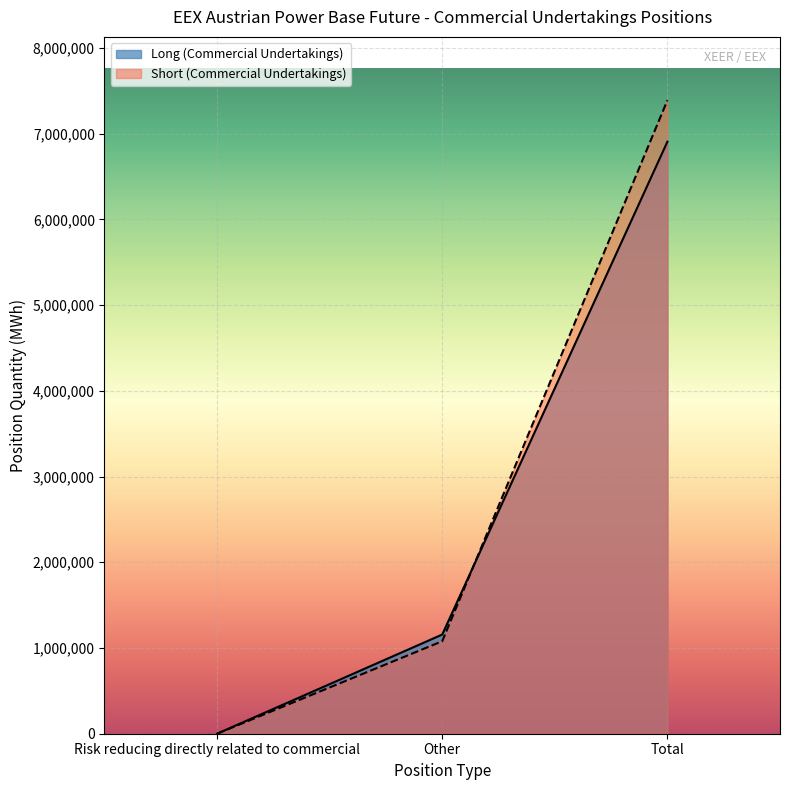

How many values in the Long (Commercial Undertakings) series are below 1156769?

1